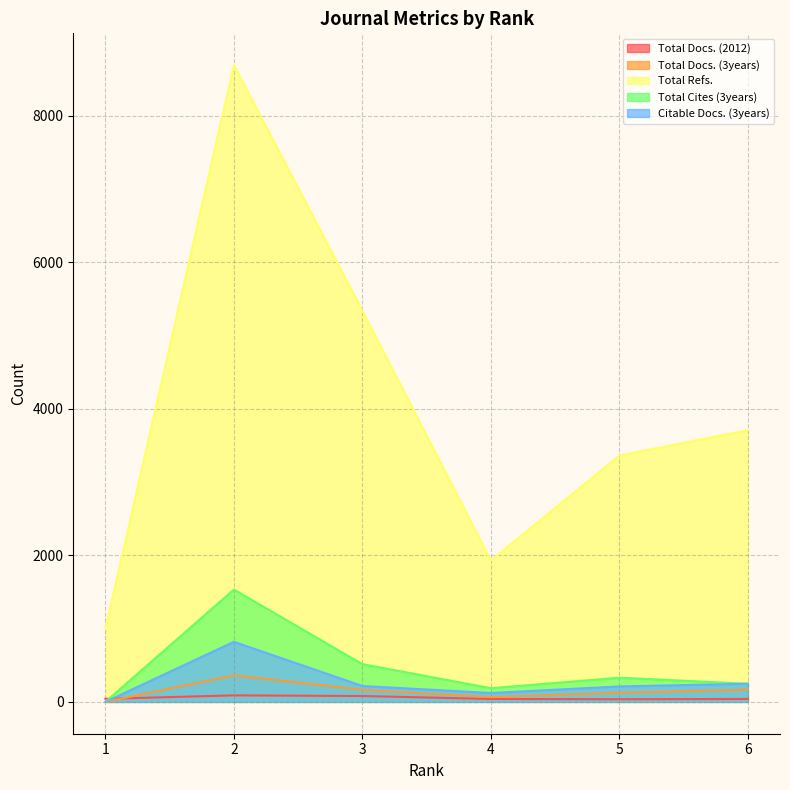

At which label is Total Refs. closest to 4844?

3